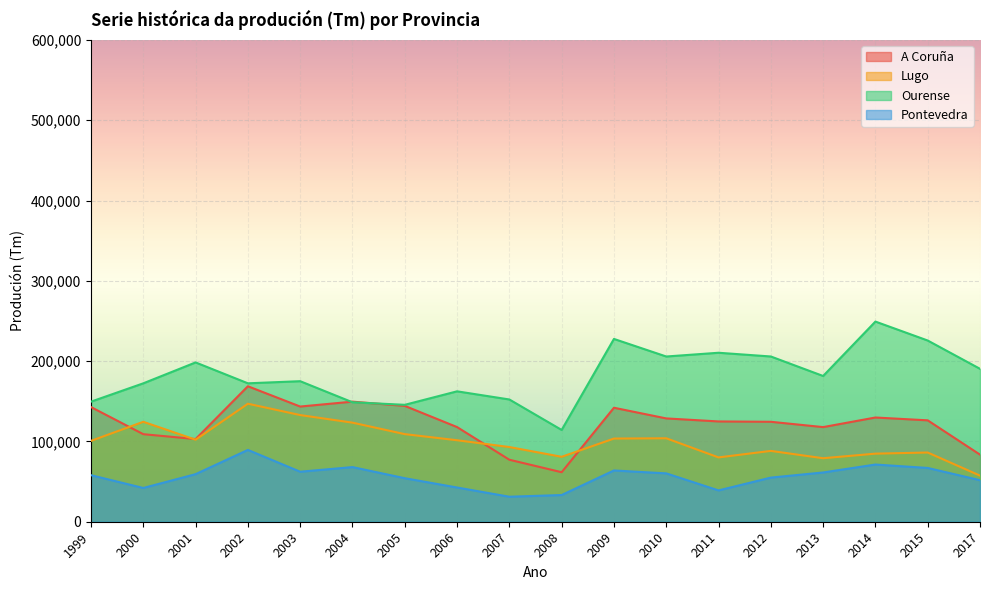

Between 1999 and 2010, which series saw the biggest shift?

Ourense